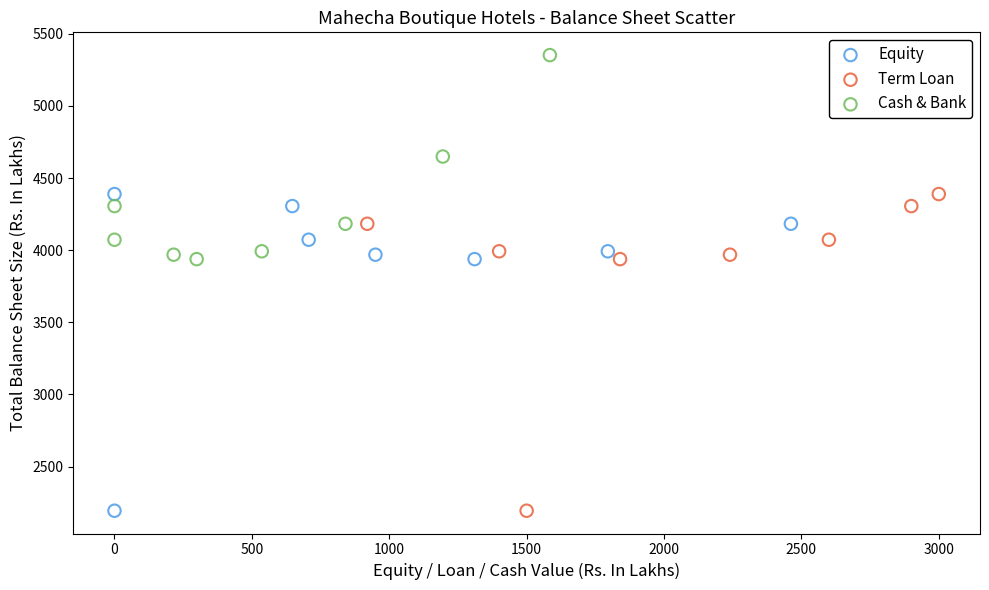

Which series reaches the maximum Y coordinate?

Cash & Bank